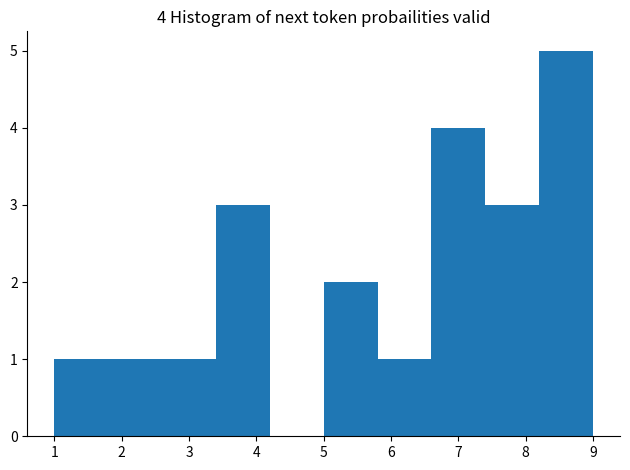

Which range on the x-axis has the tallest bar?

8.2 to 9.0